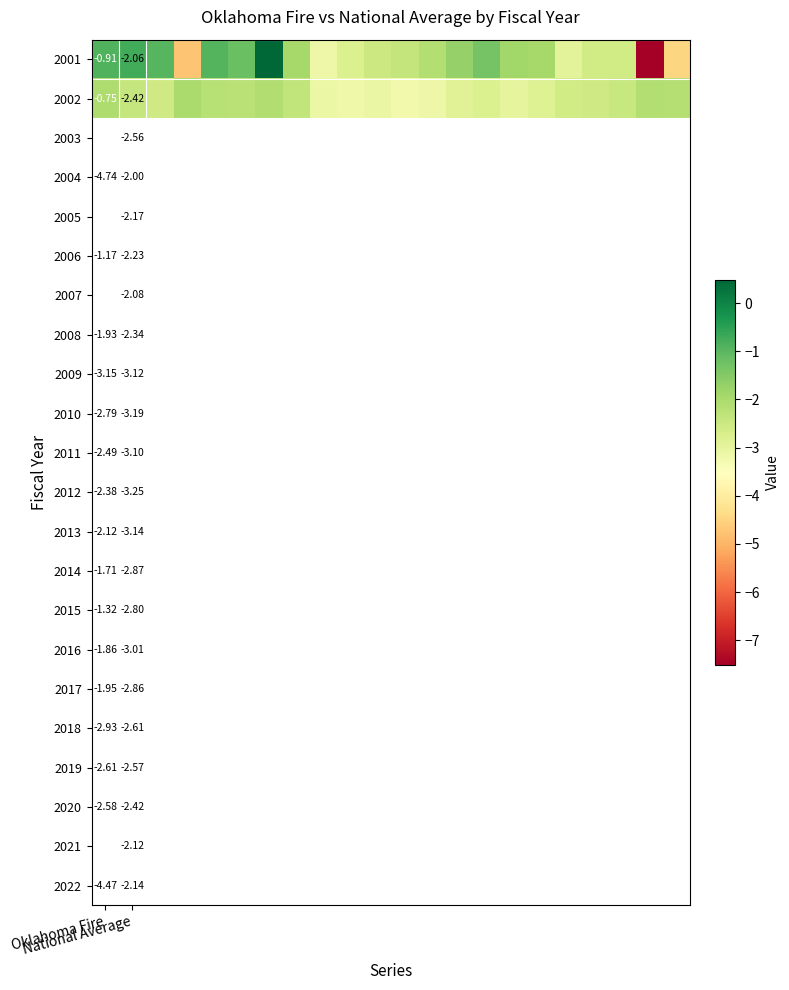

How many positive values does the 2001 series have?

1